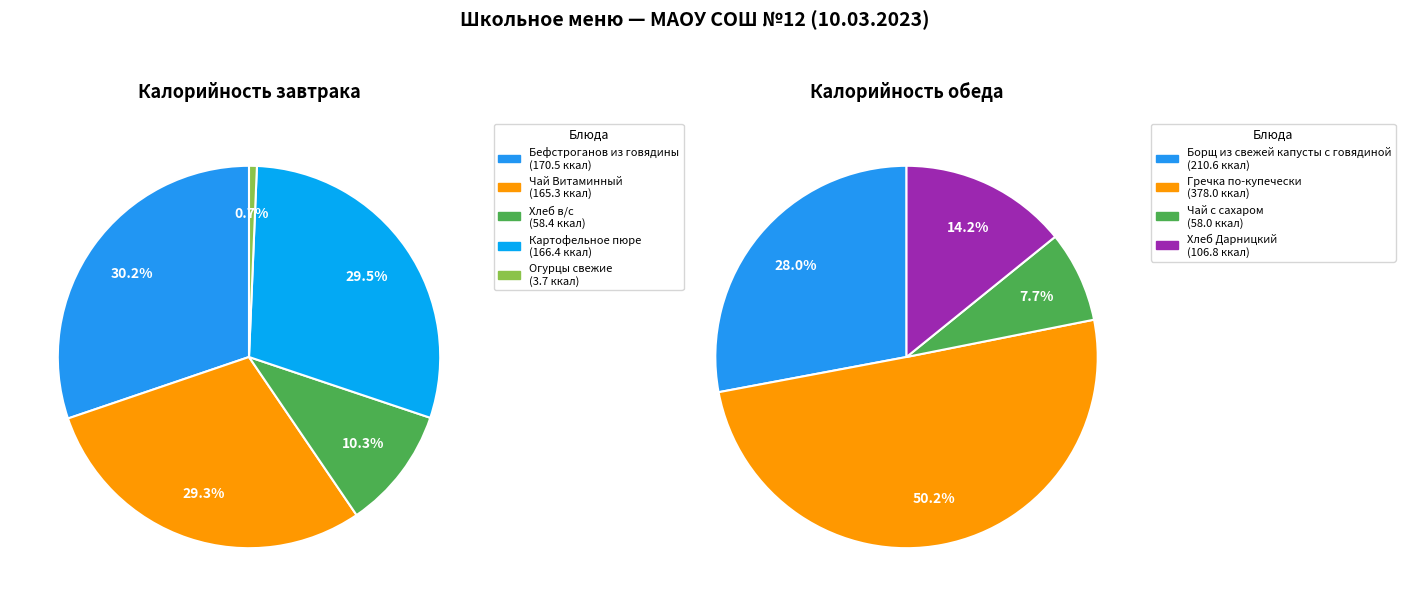

The Гречка по-купечески slice represents 24% of the pie. True or false?

False